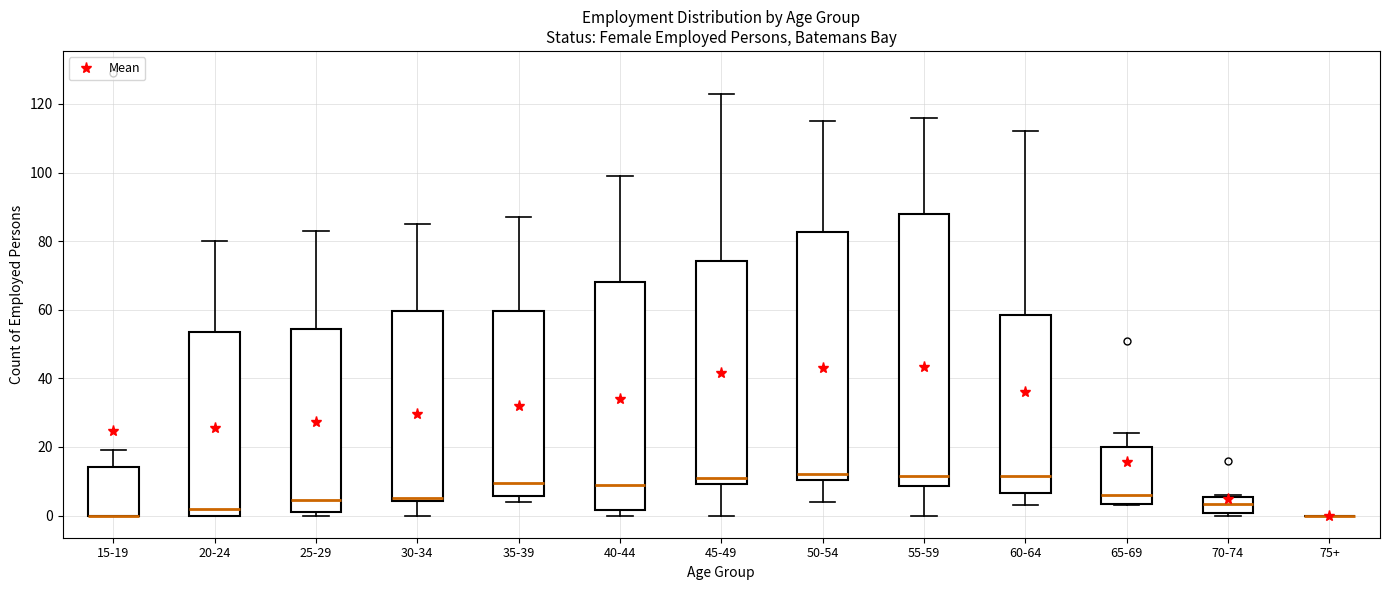

Reading left to right, transcribe this box plot: for each box, give where its median line is, the range the box spans, and where its two whiskers end, as read against the y-axis. The values are not printed on the chart, so give them approximately, as read against the axis.

15-19: median 0 (drawn on the box's lower edge), box 0 to 14, whiskers 0 to 20
20-24: median 2, box 0 to 54, whiskers 0 to 80
25-29: median 4, box 2 to 54, whiskers 0 to 84
30-34: median 6, box 4 to 60, whiskers 0 to 86
35-39: median 10, box 6 to 60, whiskers 4 to 88
40-44: median 10, box 2 to 68, whiskers 0 to 100
45-49: median 12, box 10 to 74, whiskers 0 to 124
50-54: median 12, box 10 to 82, whiskers 4 to 116
55-59: median 12, box 8 to 88, whiskers 0 to 116
60-64: median 12, box 6 to 58, whiskers 4 to 112
65-69: median 6, box 4 to 20, whiskers 4 to 24
70-74: median 4, box 0 to 6, whiskers 0 (just below the box's lower edge) to 6
75+: box collapsed to a line at 0, whiskers 0 to 0